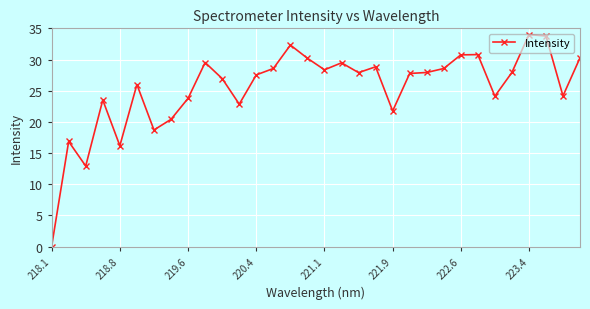

What is the value of the 32nd point from the left?

30.3